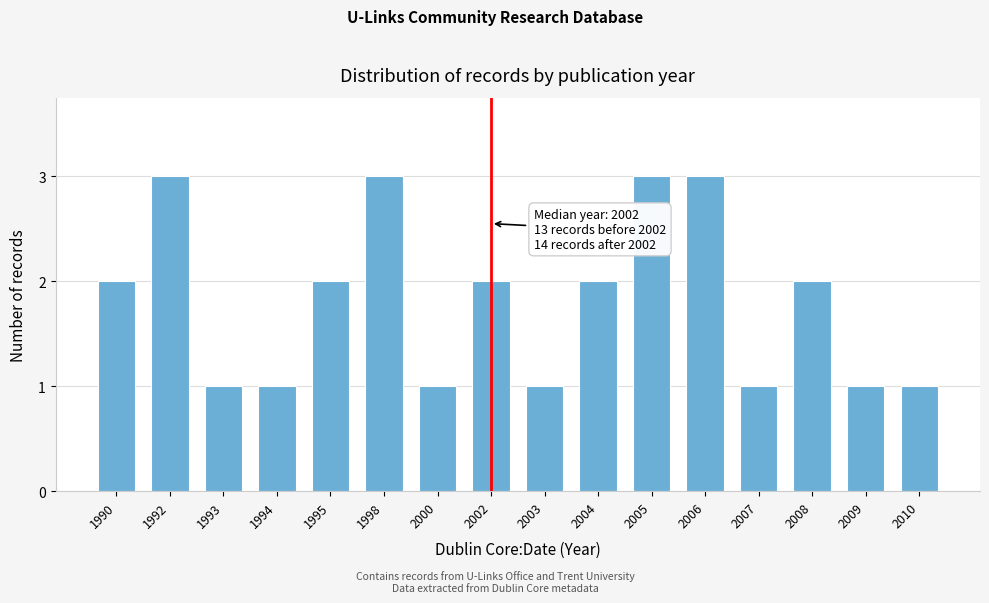

Reading right to left, what are all the values shown in this chart?

2010=1	2009=1	2008=2	2007=1	2006=3	2005=3	2004=2	2003=1	2002=2	2000=1	1998=3	1995=2	1994=1	1993=1	1992=3	1990=2